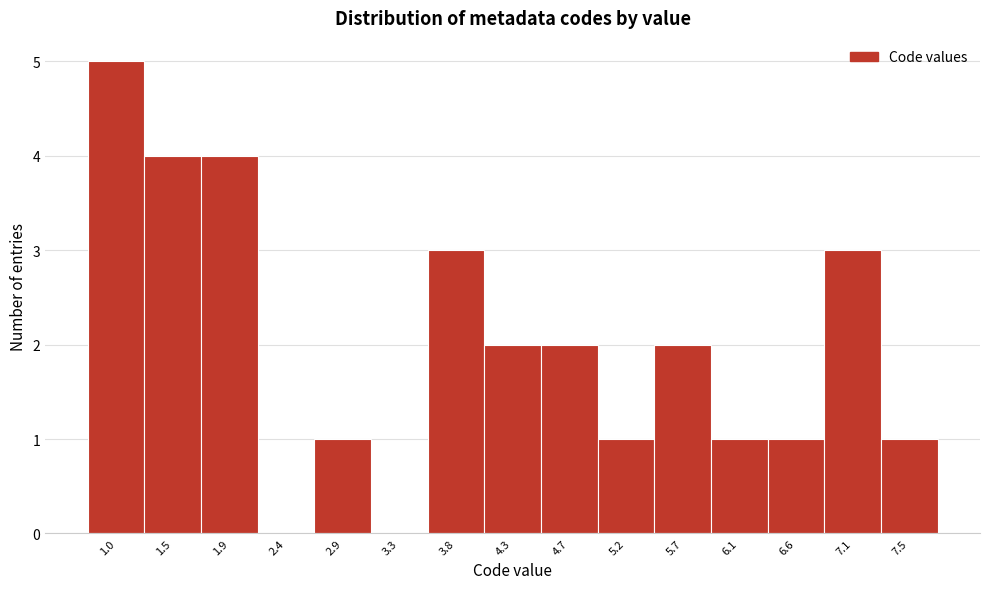

Reading right to left, extract all data points from this chart.

7.5=1	7.1=3	6.6=1	6.1=1	5.7=2	5.2=1	4.7=2	4.3=2	3.8=3	3.3=0	2.9=1	2.4=0	1.9=4	1.5=4	1.0=5